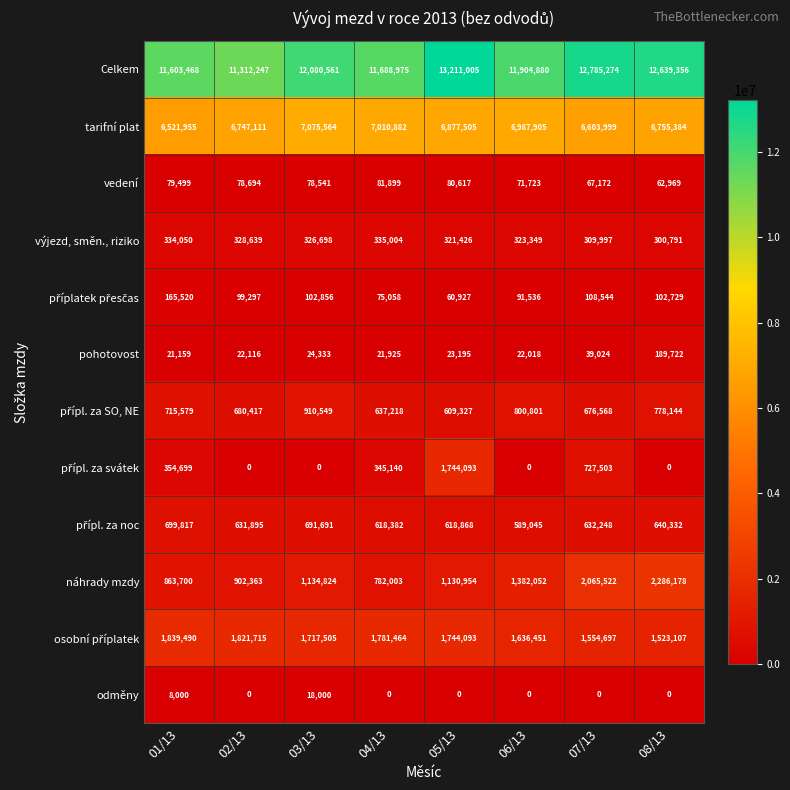

True or false: Celkem has a value of 12080561 at 03/13.

True